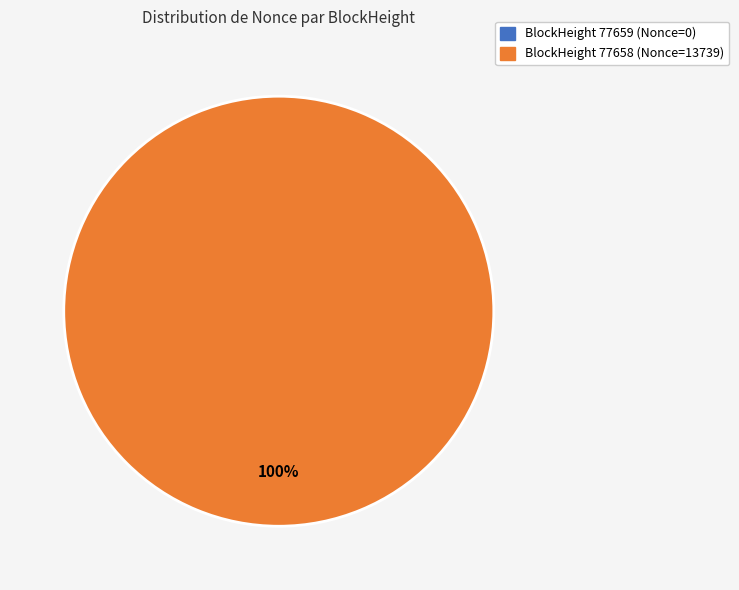

To the nearest percent, what is the difference between the largest and smallest slice percentages?

100%